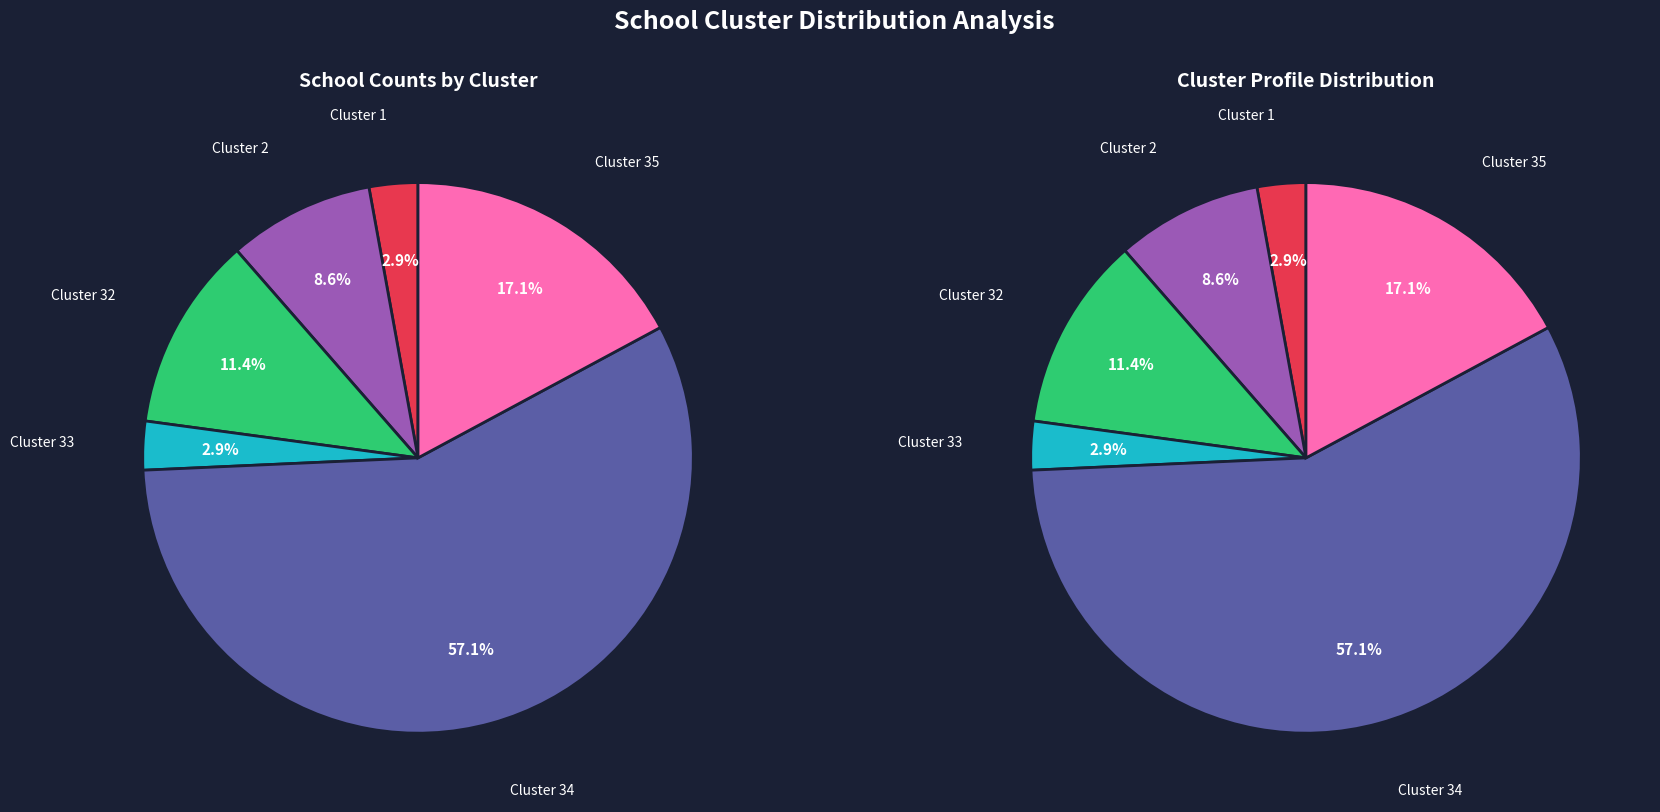

The 31 slice represents 19% of the pie. True or false?

False